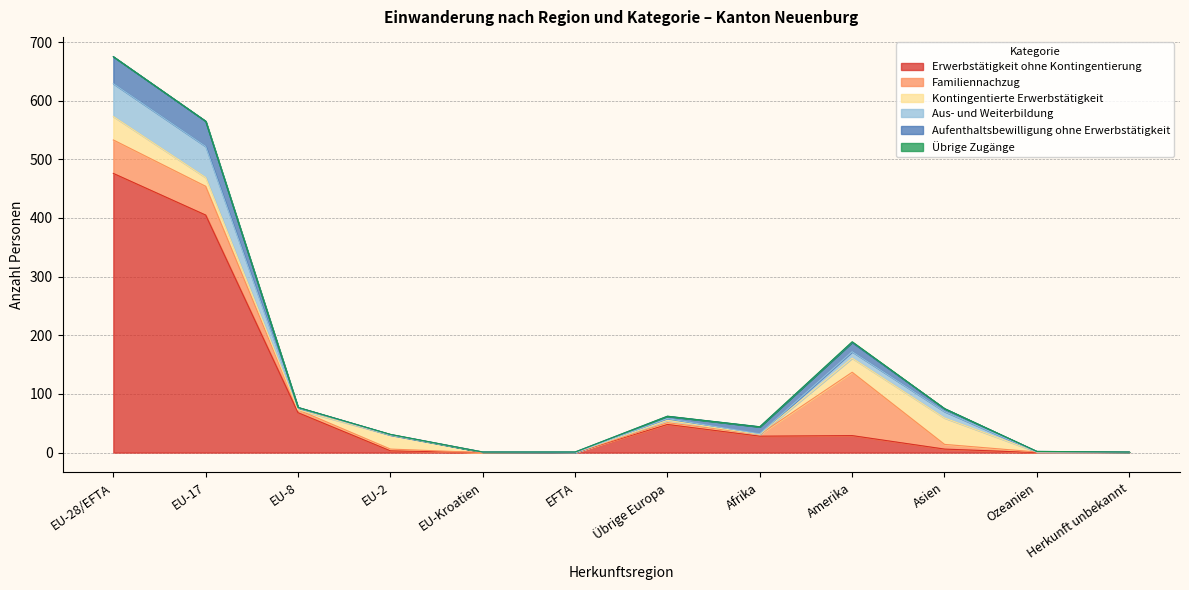

At which category is the sum across all series the highest?

EU-28/EFTA